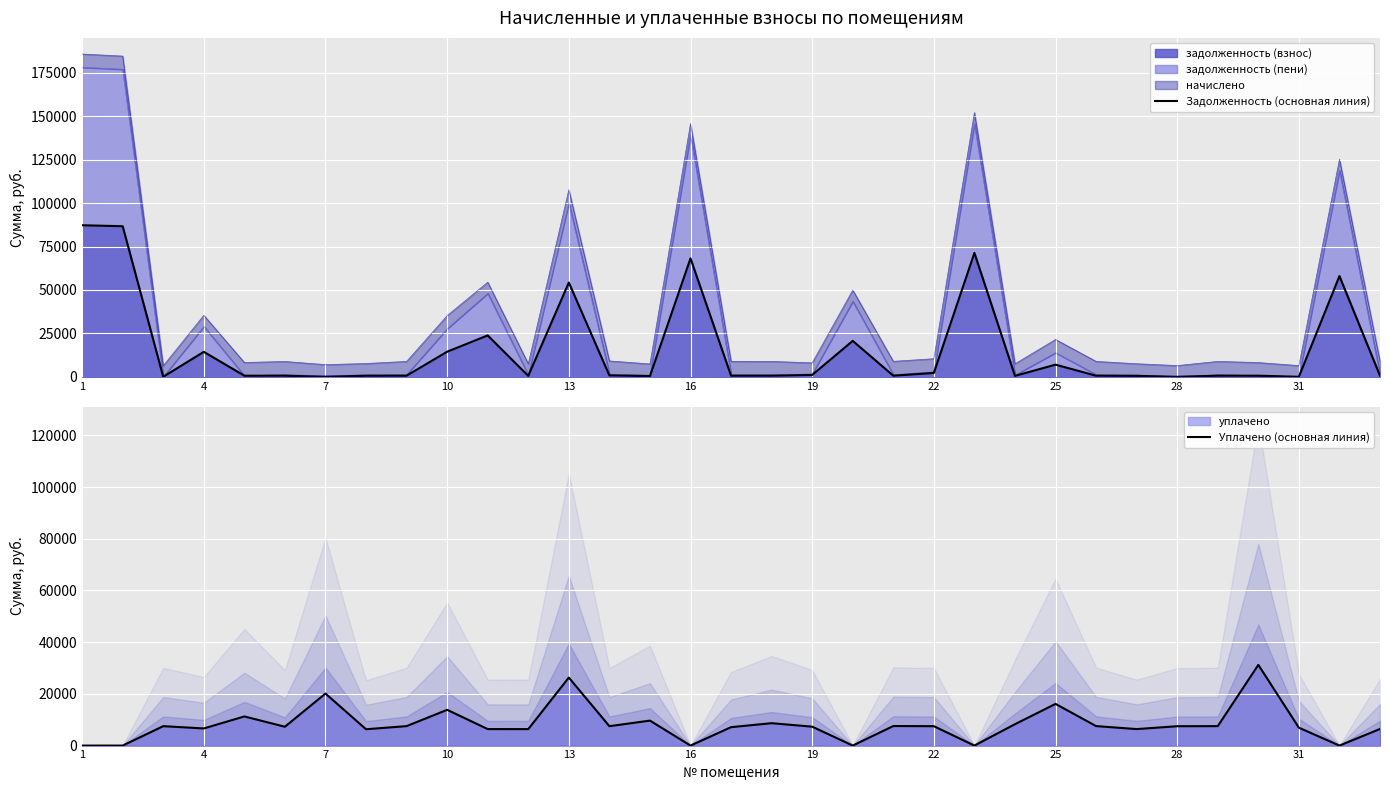

Which series has the largest total across all categories?

Задолженность (основная линия)